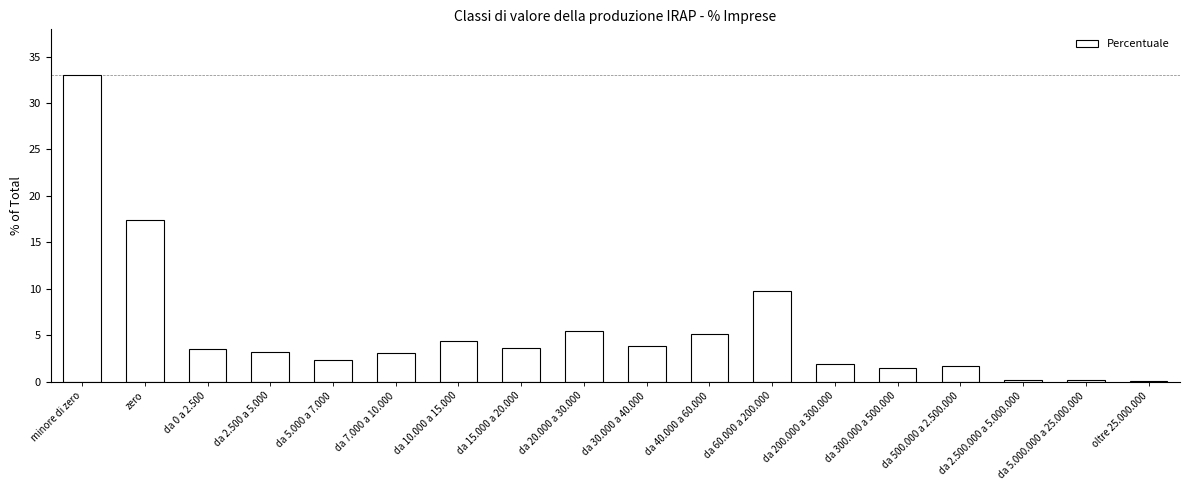

What is the ratio of the value at da 500.000 a 2.500.000 to the value at da 2.500 a 5.000?

0.5